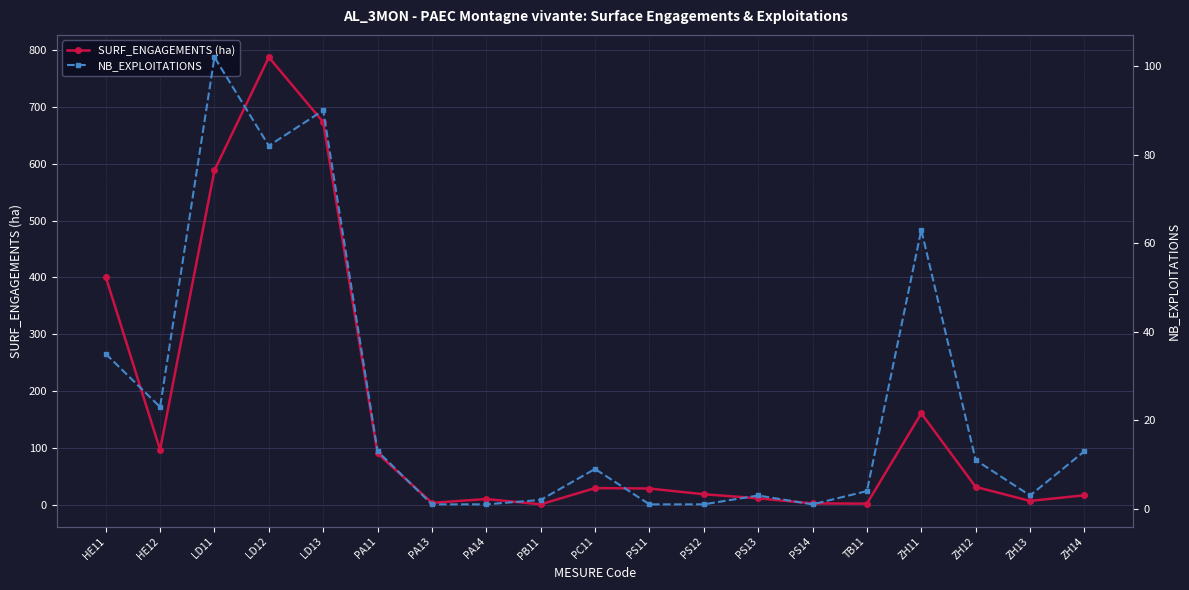

What are all the series names shown in the legend?

SURF_ENGAGEMENTS (ha), NB_EXPLOITATIONS